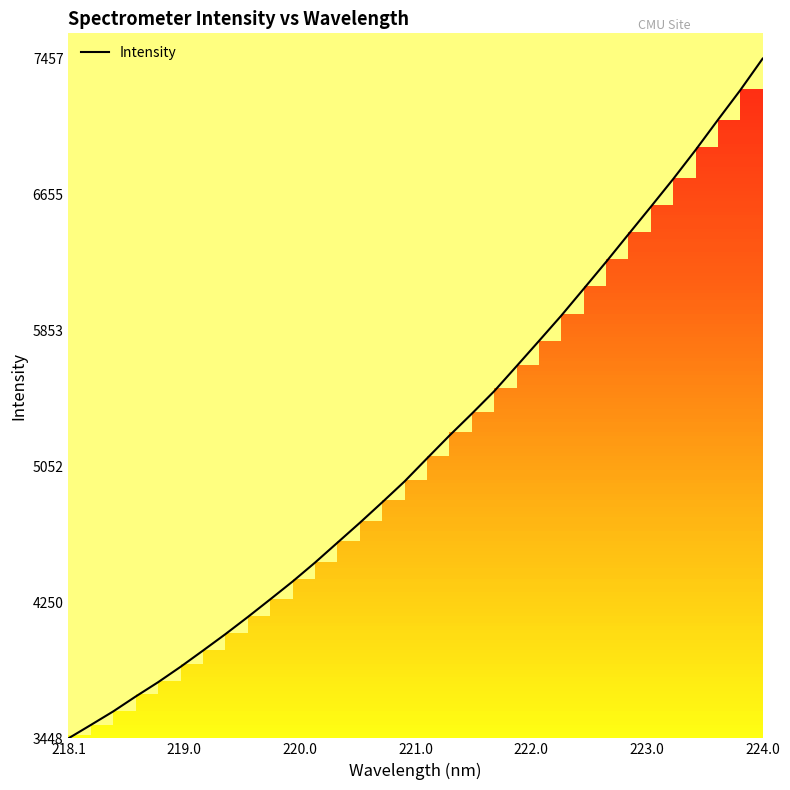

What is the greatest value displayed?

7457.2